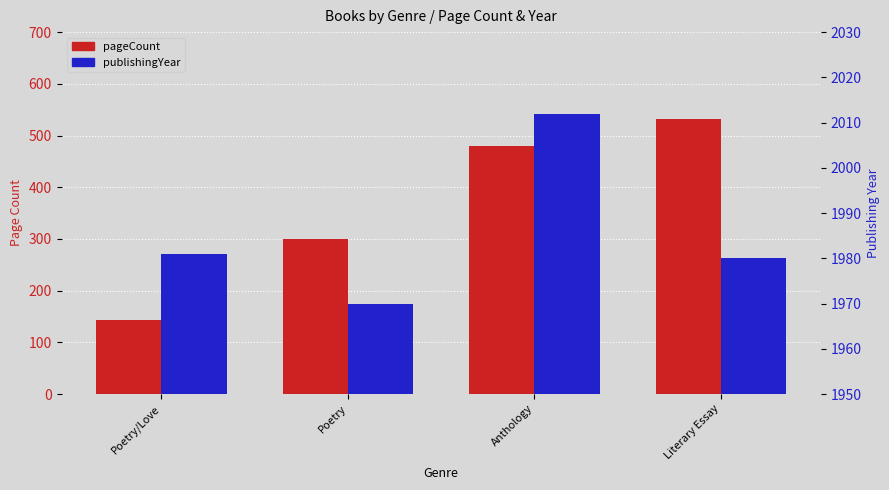

Are the bars horizontal?

No